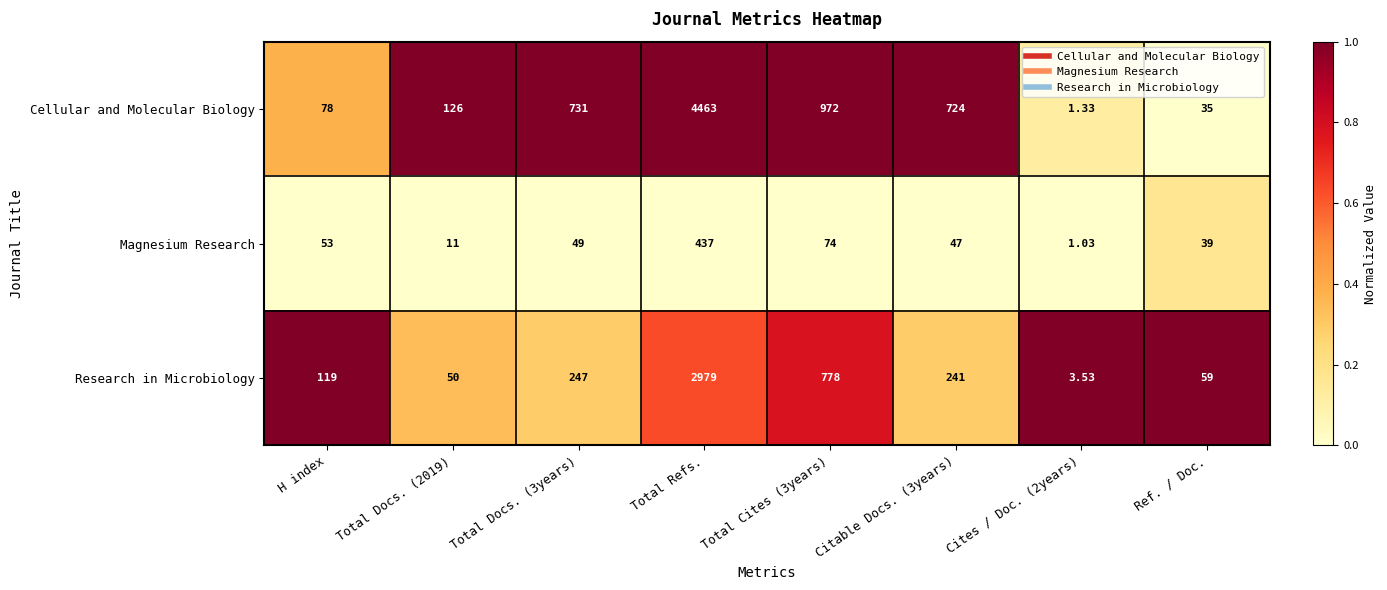

How many distinct data groups are displayed?

3